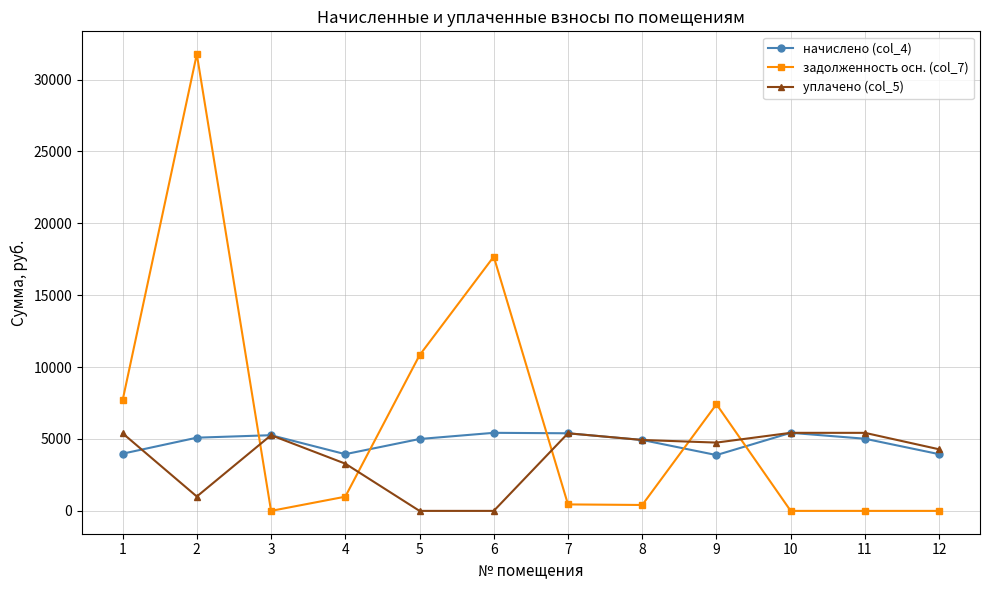

Where does the задолженность осн. (col_7) series first go above 987?

1